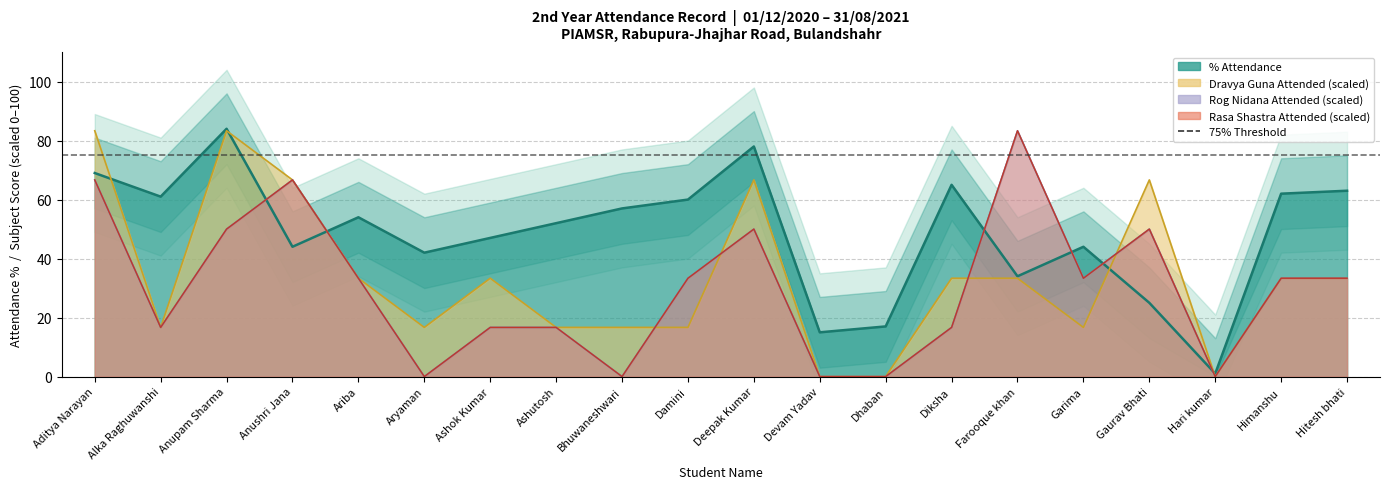

Is the value of Rasa Shastra Attended at Aryaman greater than the value of Rog Nidana Attended at Dhaban?

No